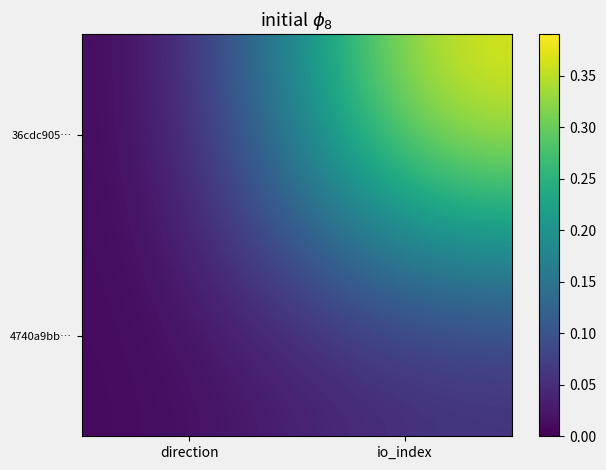

Rank the series at io_index from highest to lowest value.

36cdc905…, 4740a9bb…